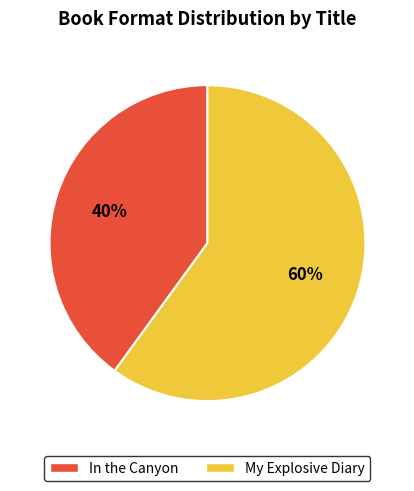

Which slice is the largest?

My Explosive Diary